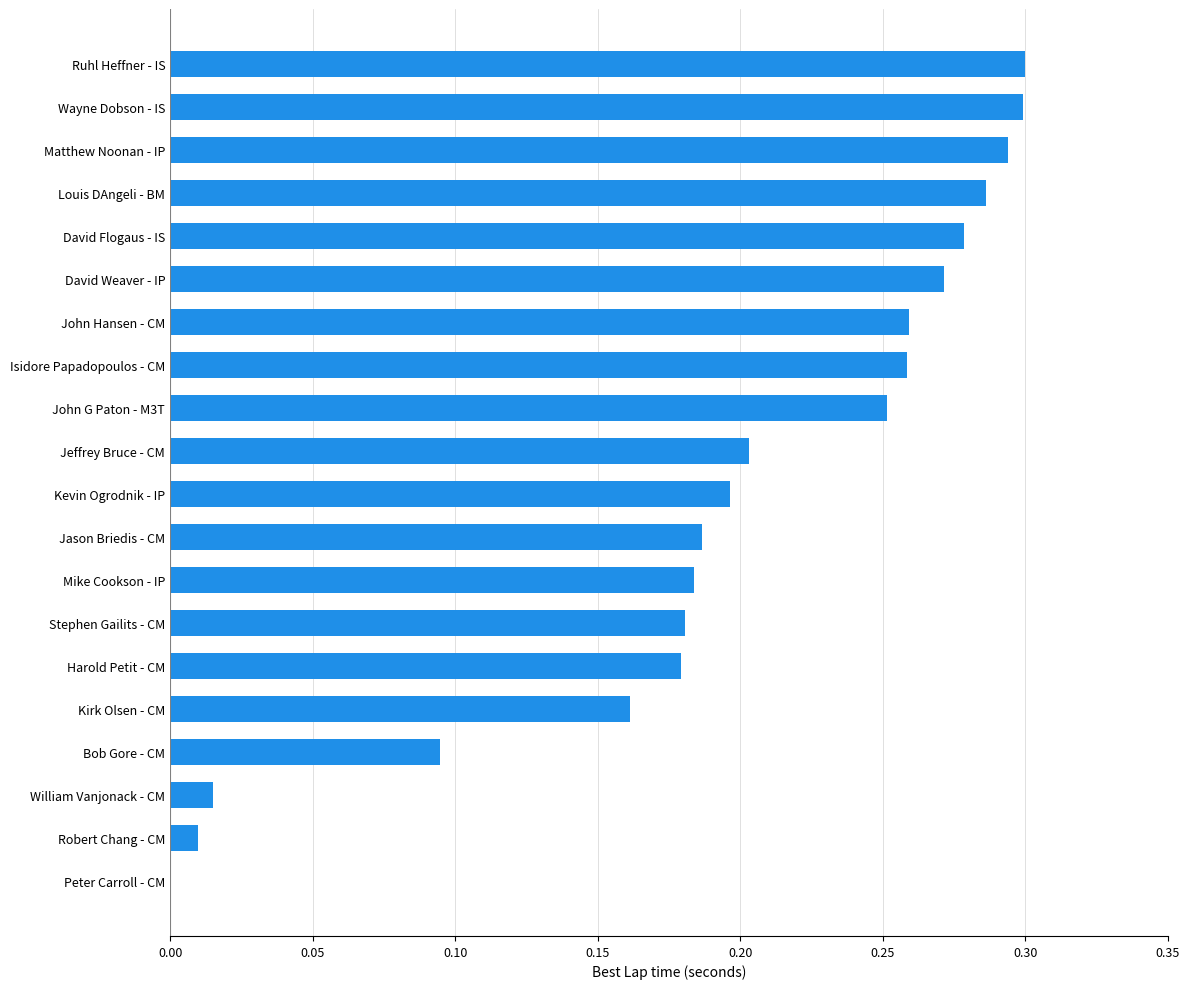

True or false: the data shows 0.0 at Robert Chang - CM.

True